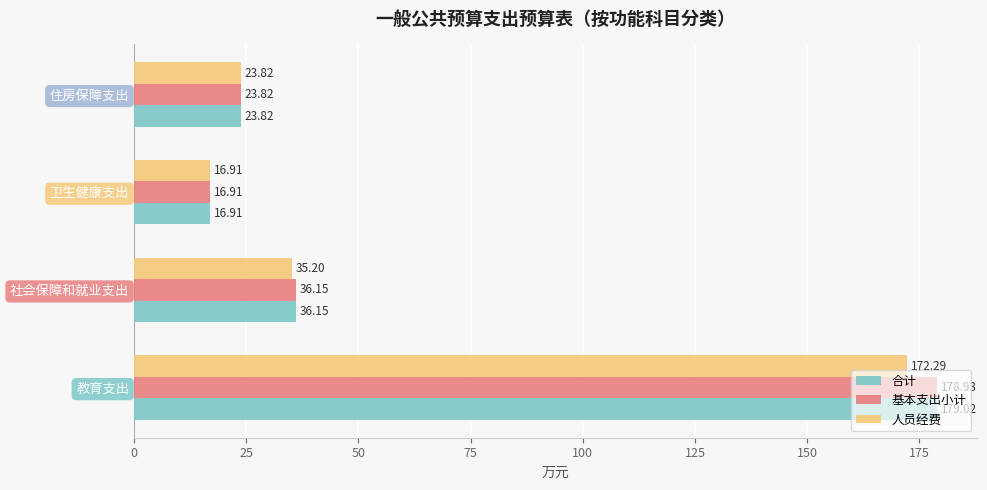

What is the minimum value shown in the chart?

16.9